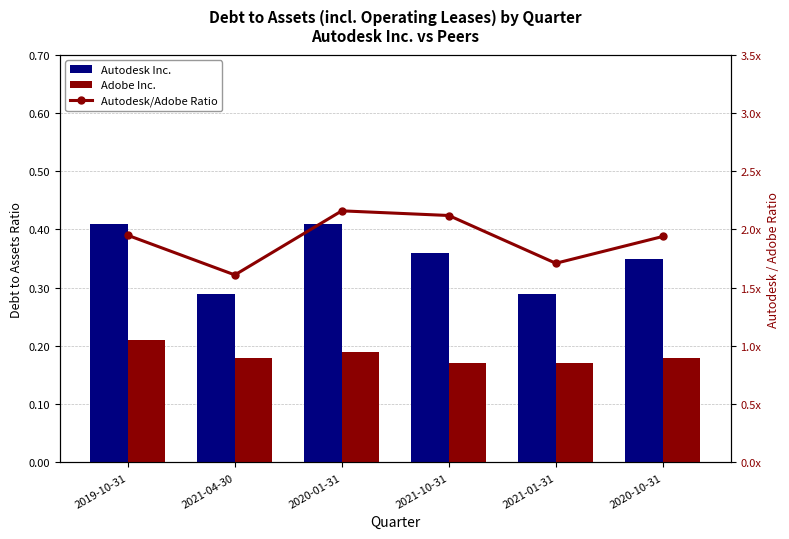

List the series in order of their peak value, lowest first.

Adobe Inc., Autodesk Inc., Autodesk/Adobe Ratio